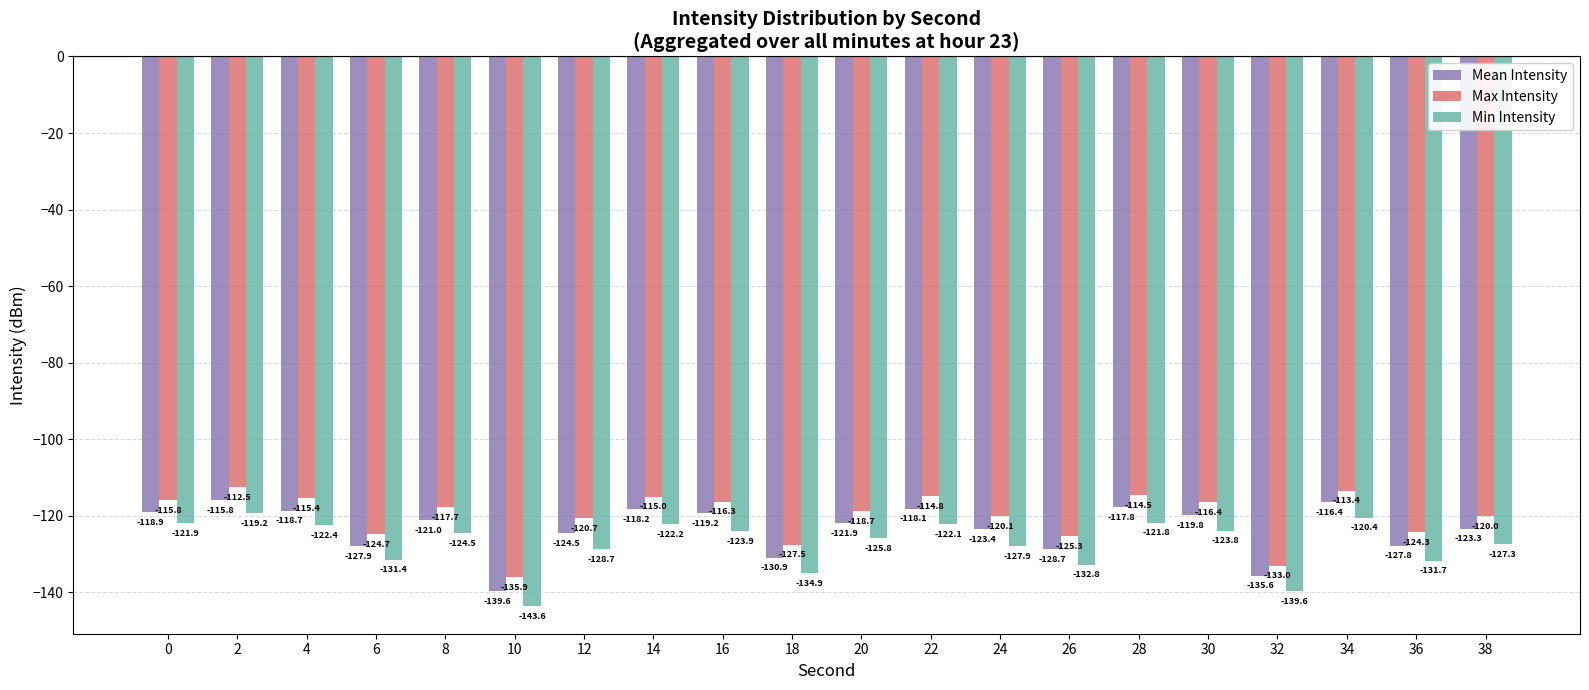

What is the minimum value for Min Intensity?

-143.6